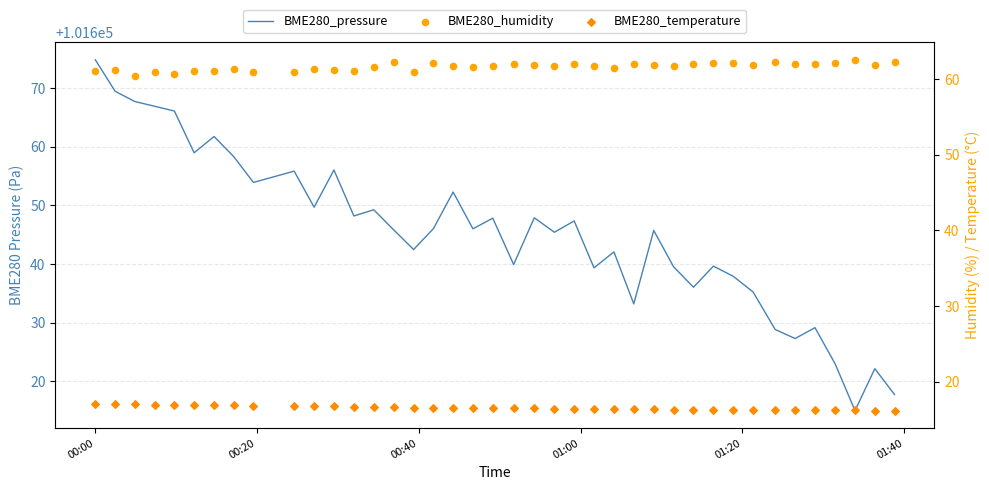

Is the value of BME280_humidity at 36 greater than the value of BME280_temperature at 10?

Yes